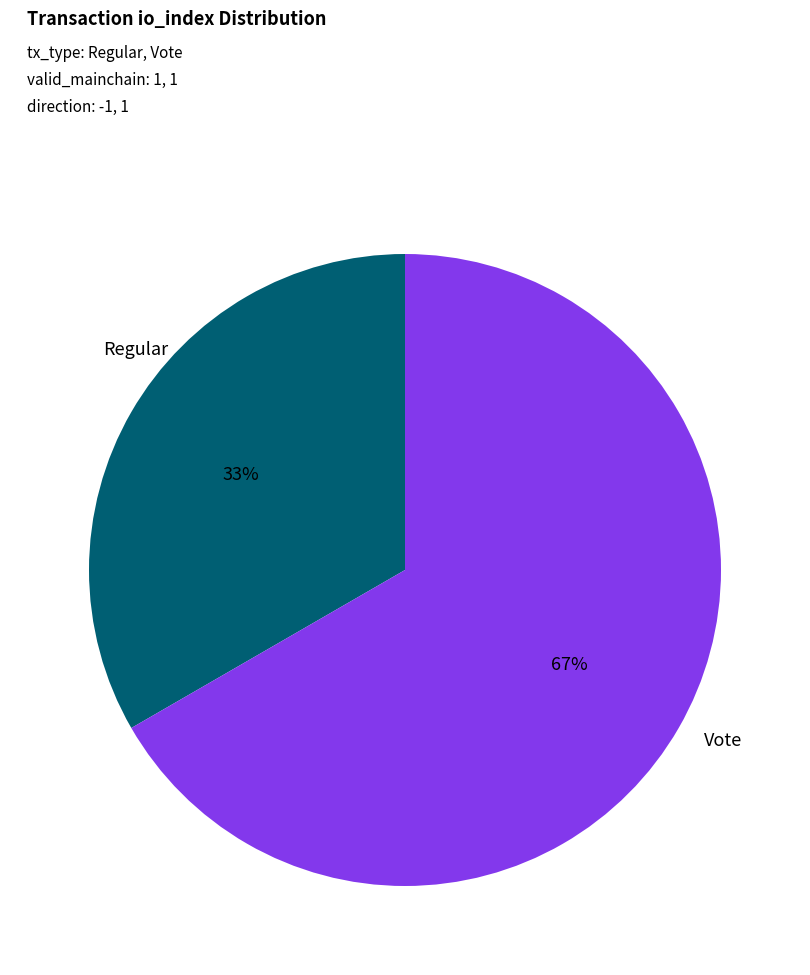

To the nearest percent, what is the combined percentage of Vote and Regular?

100%